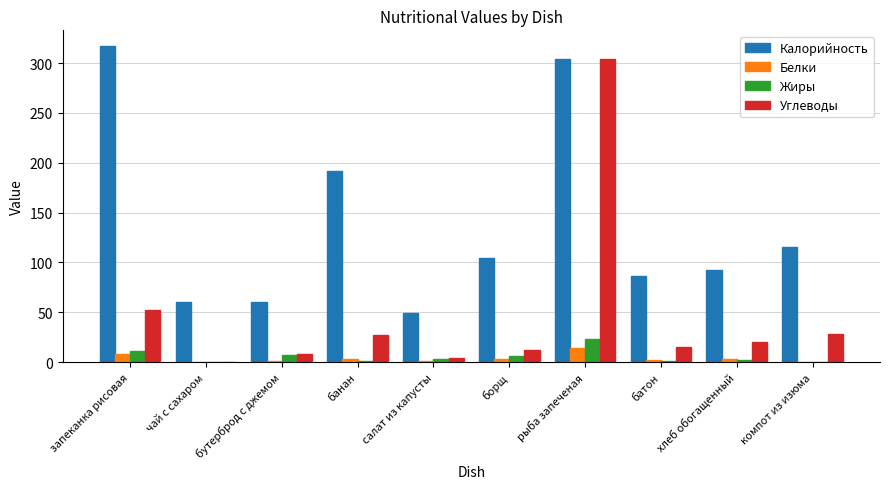

Which series changed the most between бутерброд с джемом and рыба запеченая?

Углеводы